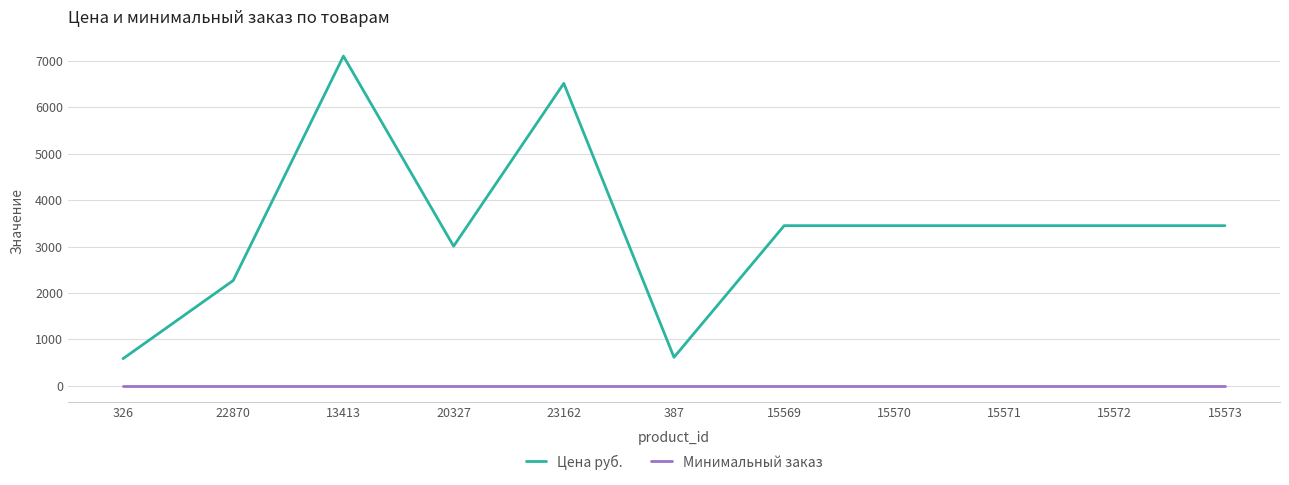

Which series has the largest total across all categories?

Цена руб.